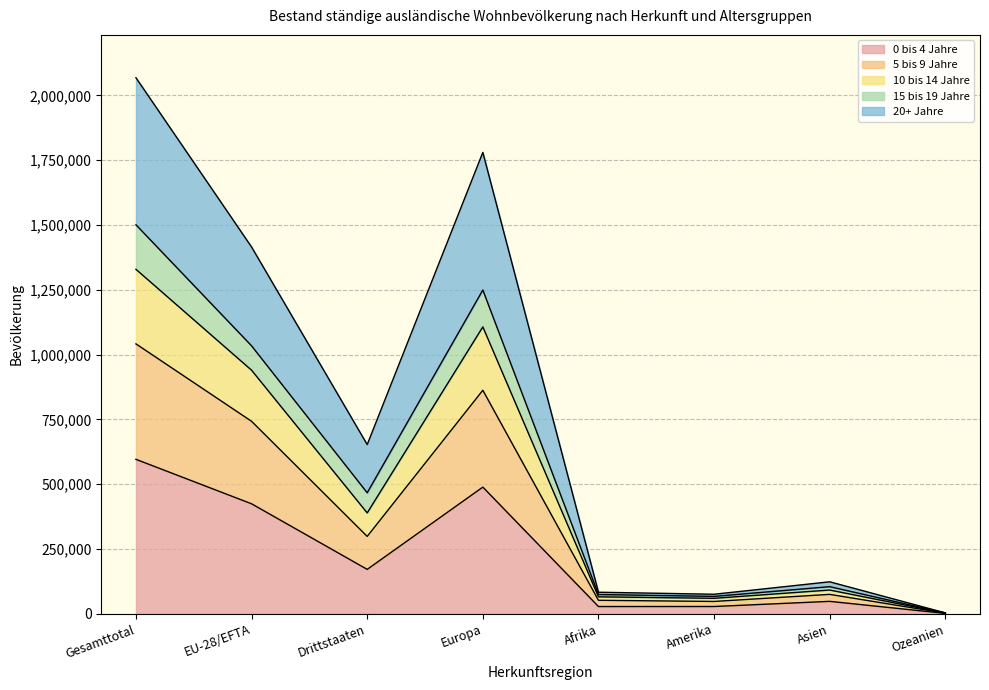

What is the total value across all series at Europa?

1780217